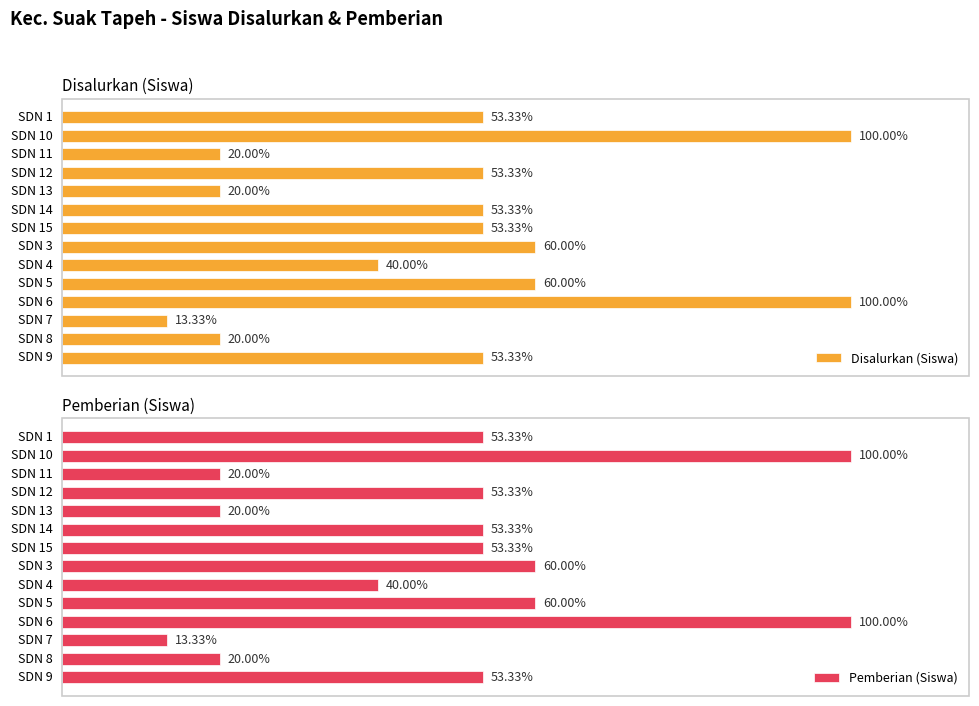

Which series has the widest spread of values?

Disalurkan (Siswa)